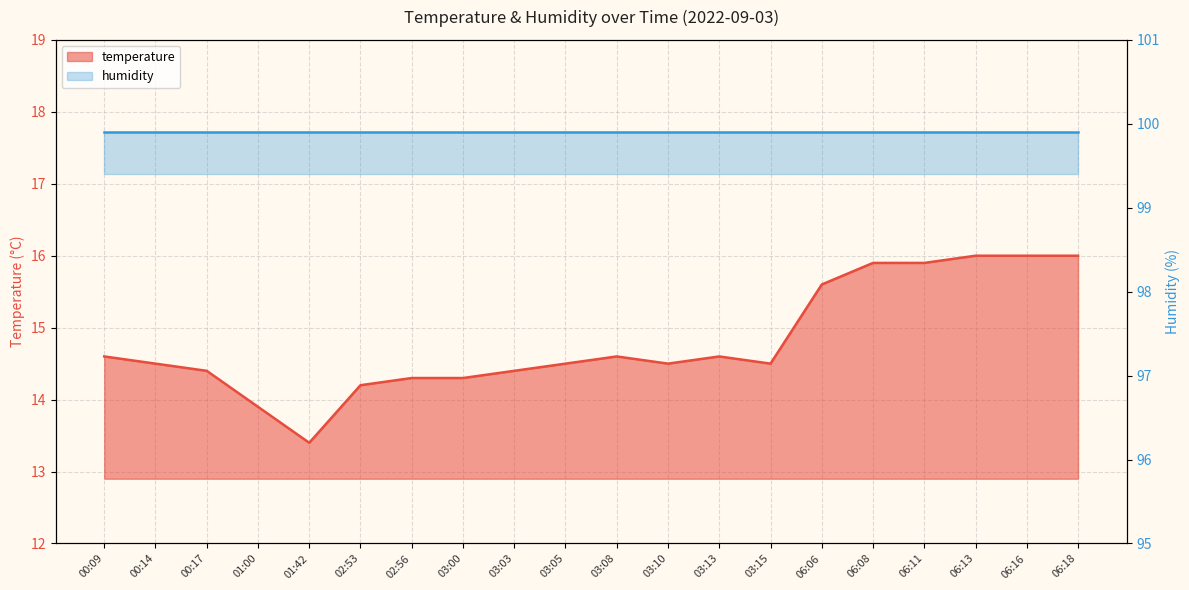

Reading left to right, what are all the values shown in this chart?

14.6	14.5	14.4	13.9	13.4	14.2	14.3	14.3	14.4	14.5	14.6	14.5	14.6	14.5	15.6	15.9	15.9	16.0	16.0	16.0